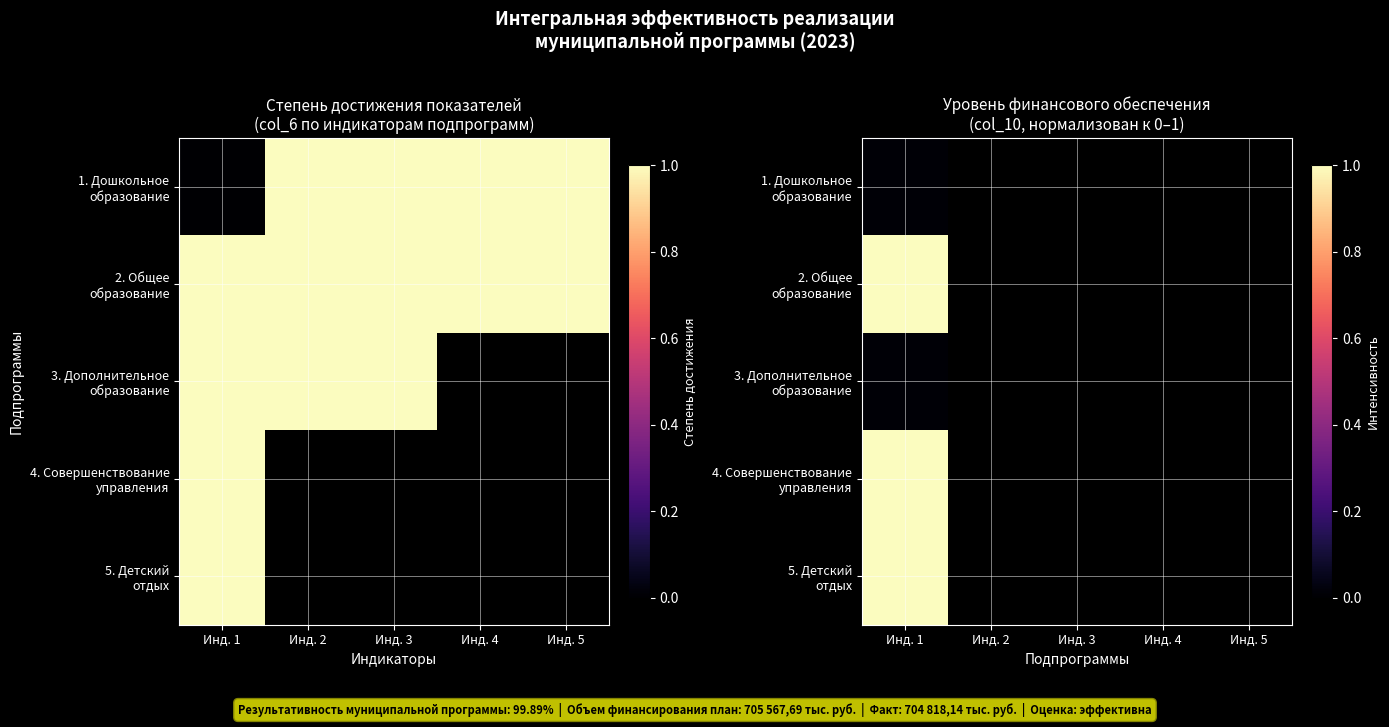

Which has a higher value, Инд. 2 or Инд. 3?

Инд. 2